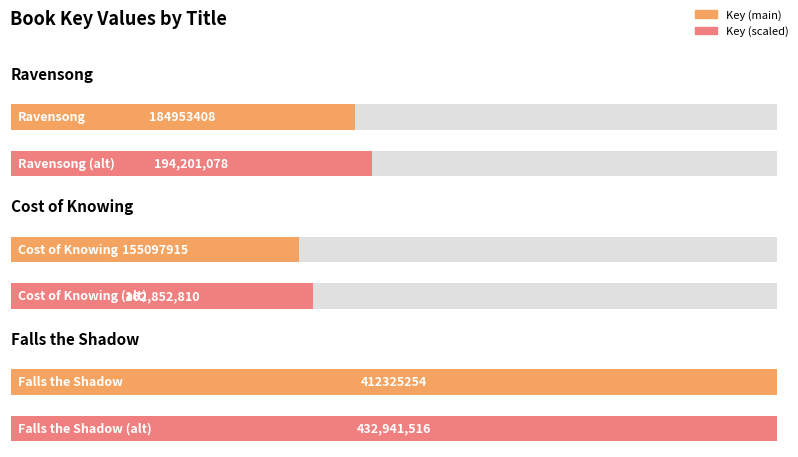

True or false: the data shows 270445440 at Ravensong.

False